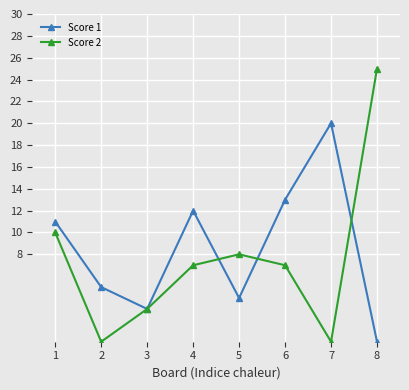

What is the spread (max minus min) of values at 3?

0